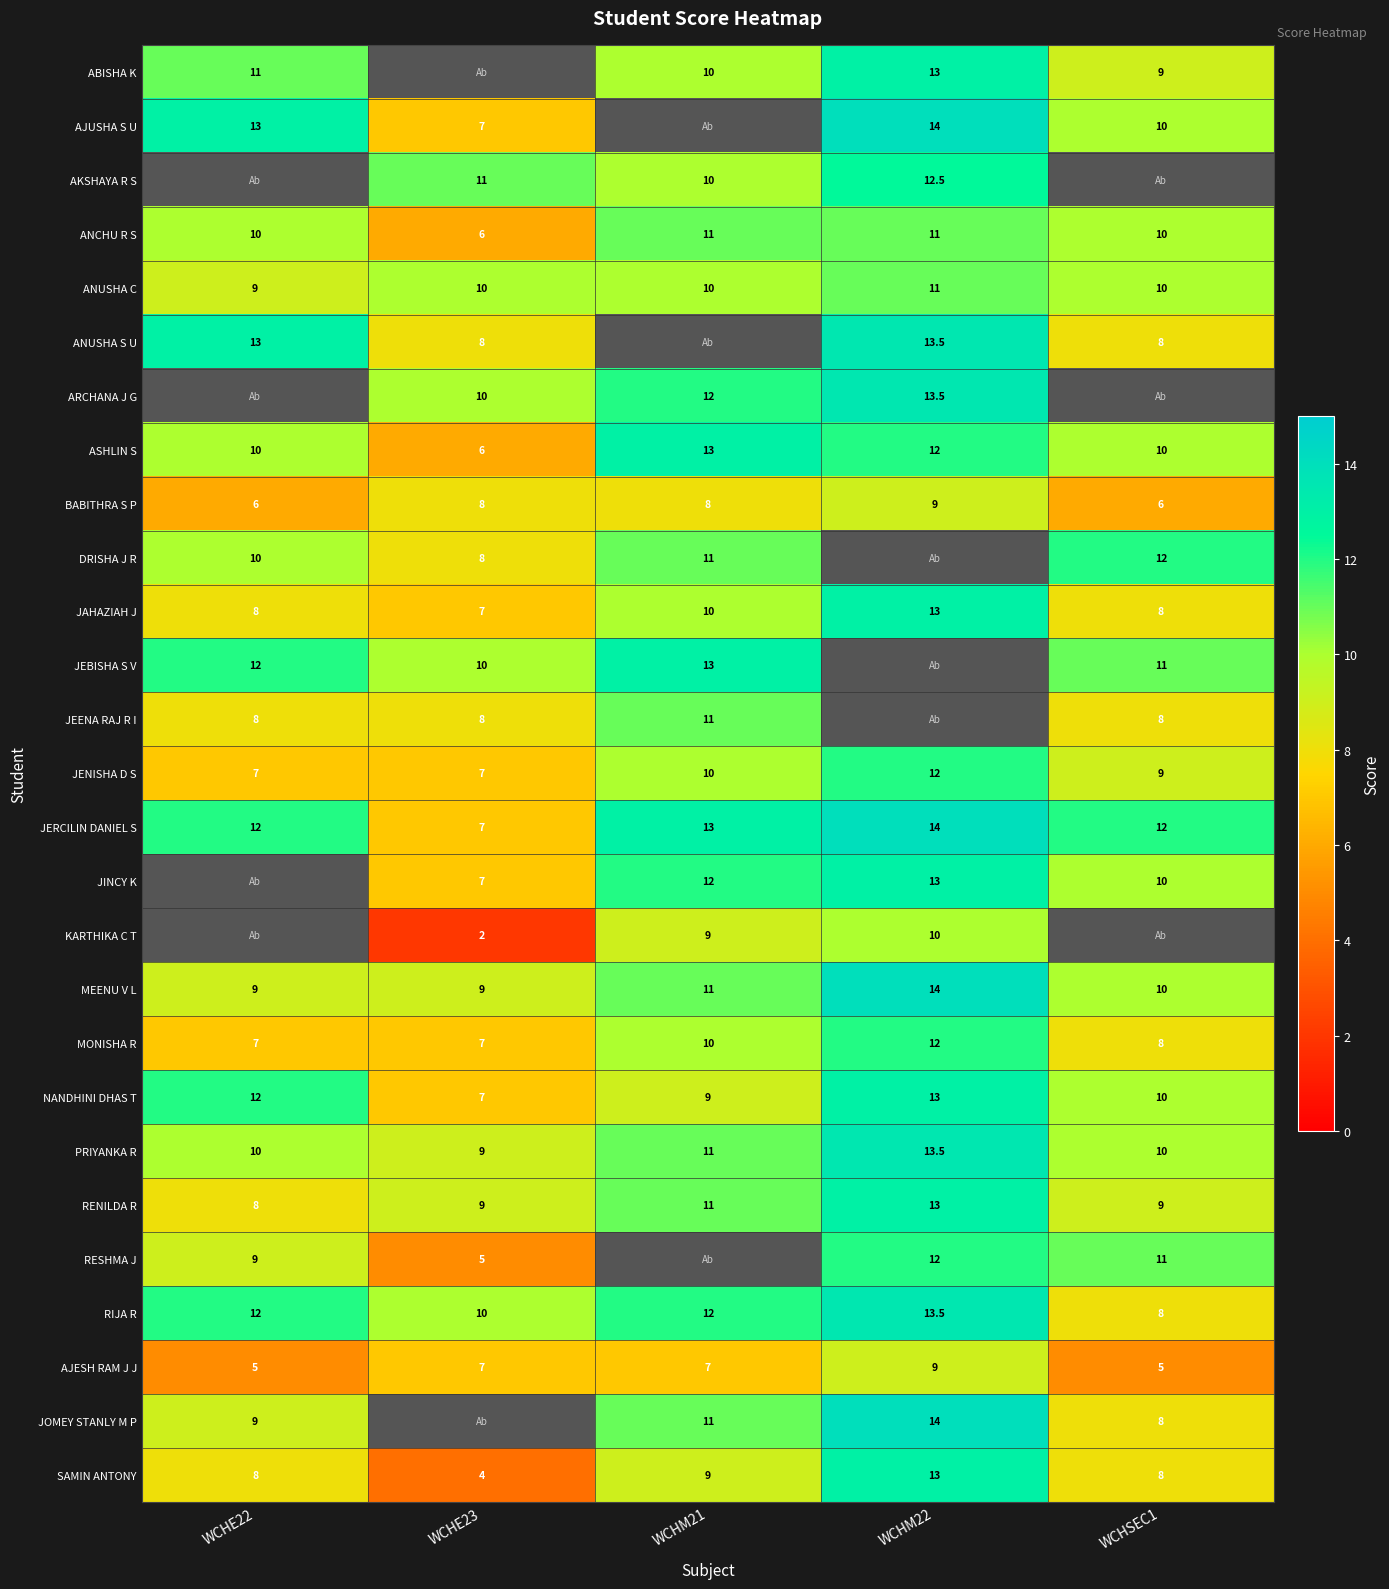

Is it true that JAHAZIAH J equals 13.3 at WCHM21?

False